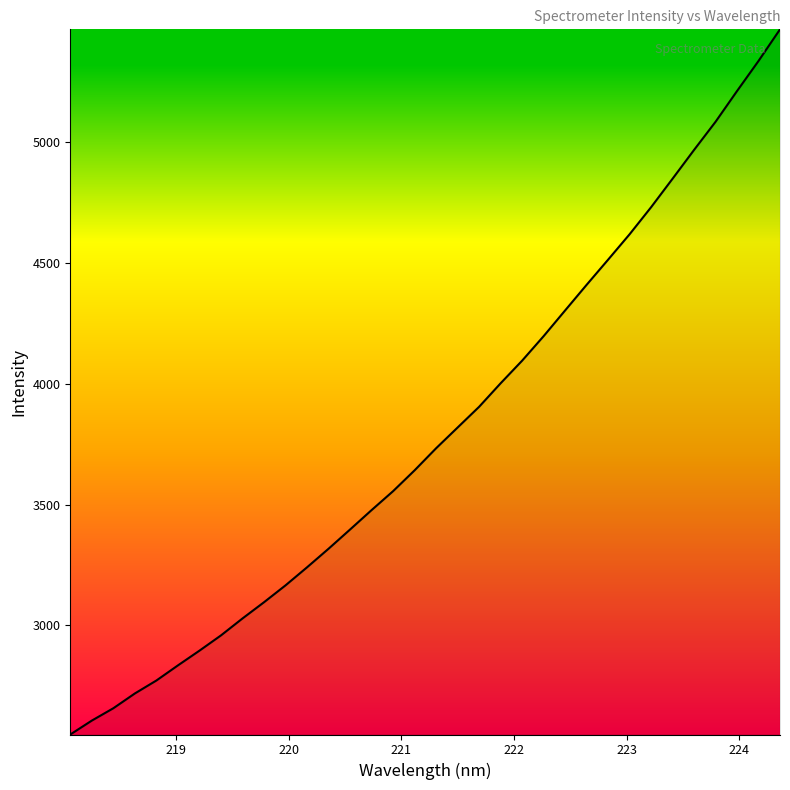

What is the difference between the maximum and minimum values?

2917.0